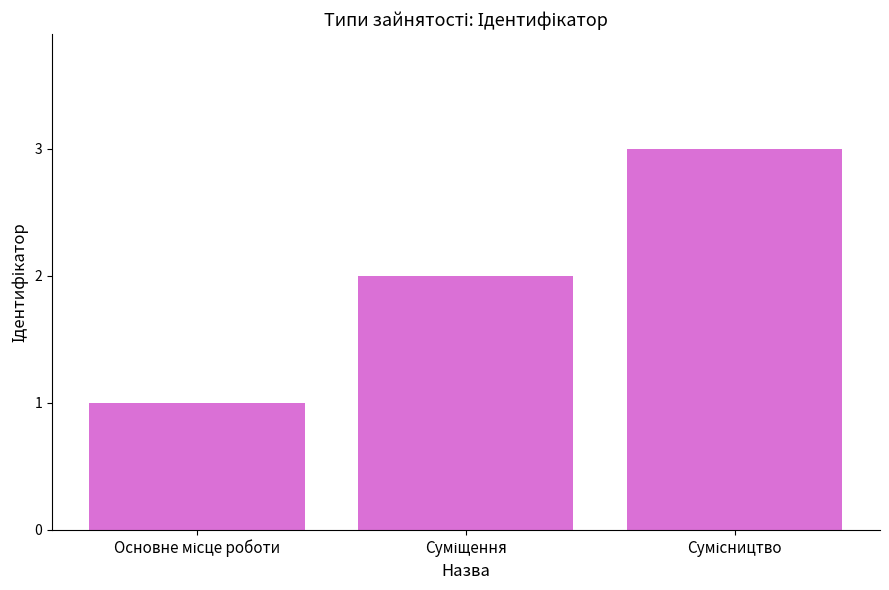

What is the average value?

2